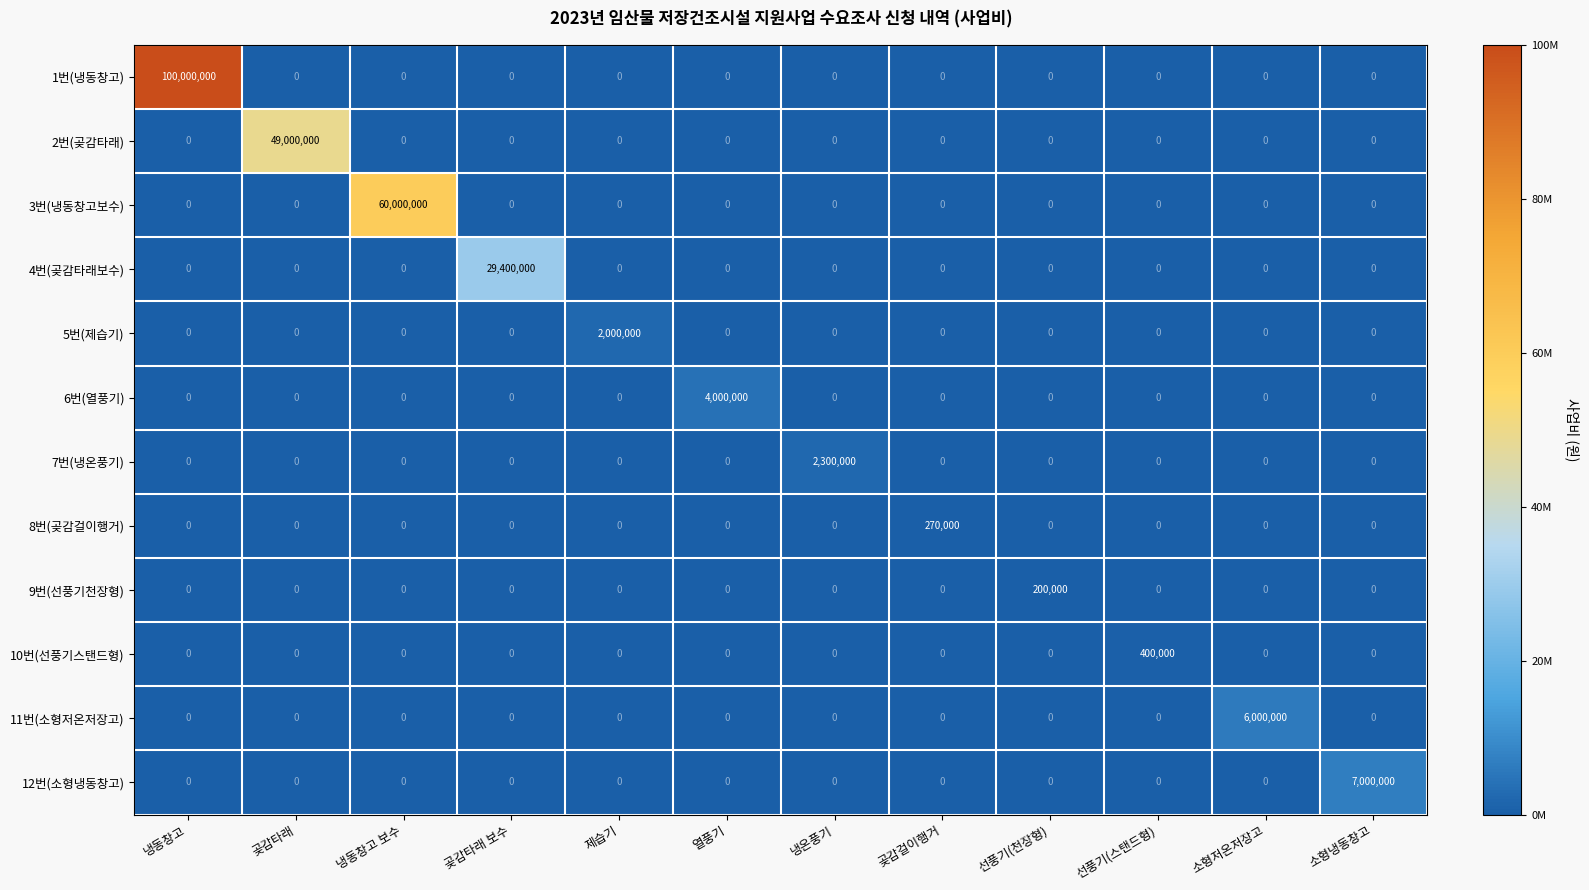

The value of 1번(냉동창고) at 열풍기 is 44534142. True or false?

False